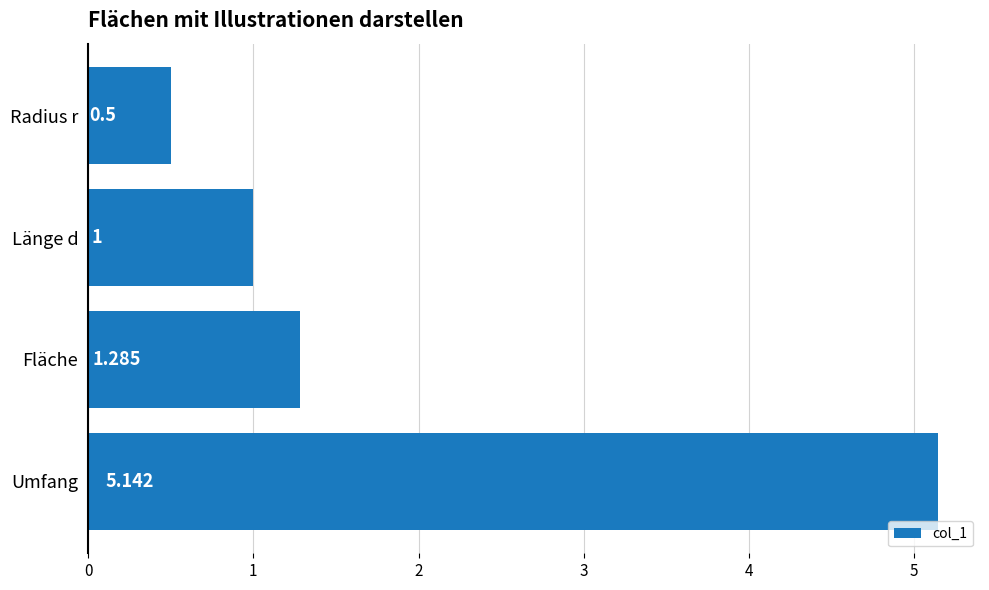

What is the label of the 1st bar from the bottom?

Umfang